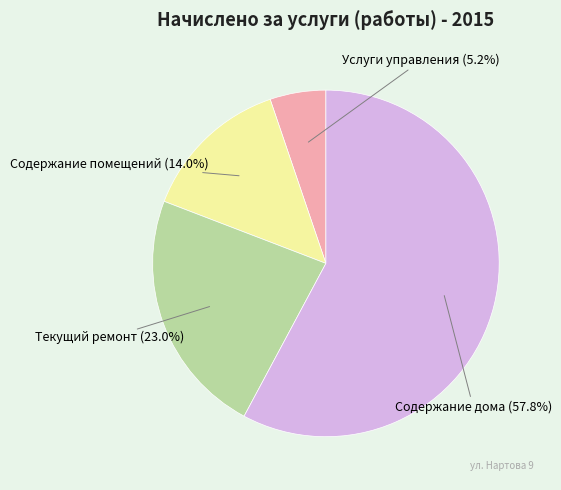

Rank the categories by value from lowest to highest.

Услуги управления, Содержание помещений, Текущий ремонт, Содержание дома